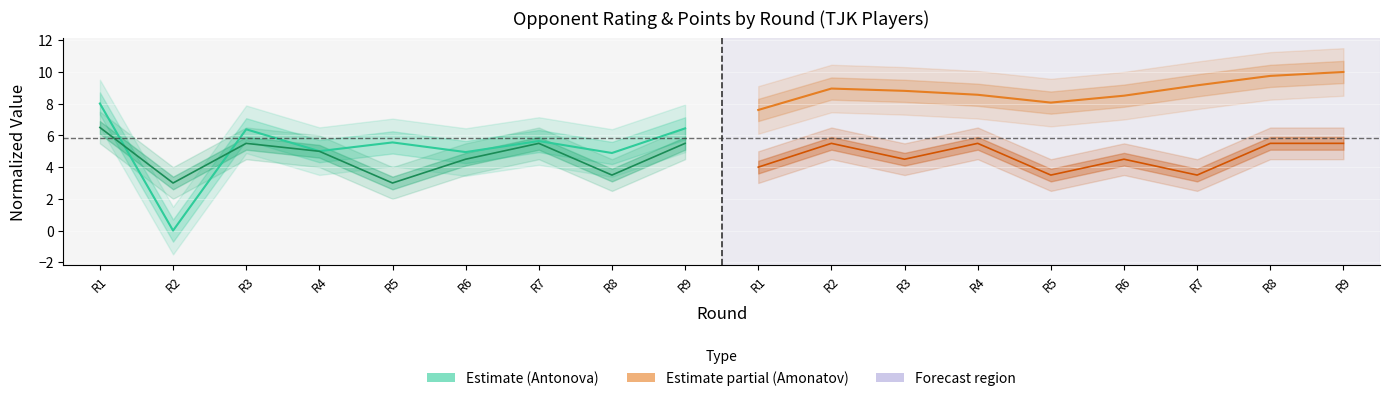

How many data points in Opponent Rating (Amonatov) are less than 8?

1